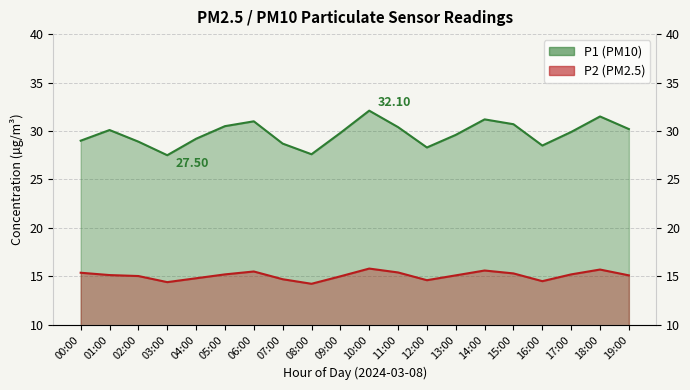

List the series in order of their peak value, lowest first.

P2, P1